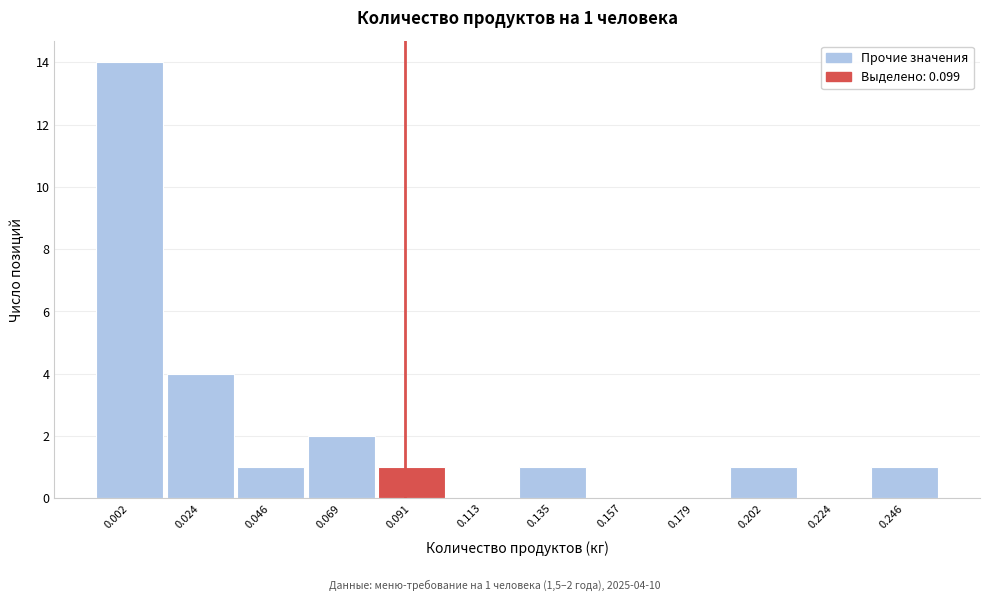

Reading left to right, transcribe all the data shown in this chart.

0.002=14	0.024=4	0.046=1	0.069=2	0.091=1	0.113=0	0.135=1	0.157=0	0.179=0	0.202=1	0.224=0	0.246=1